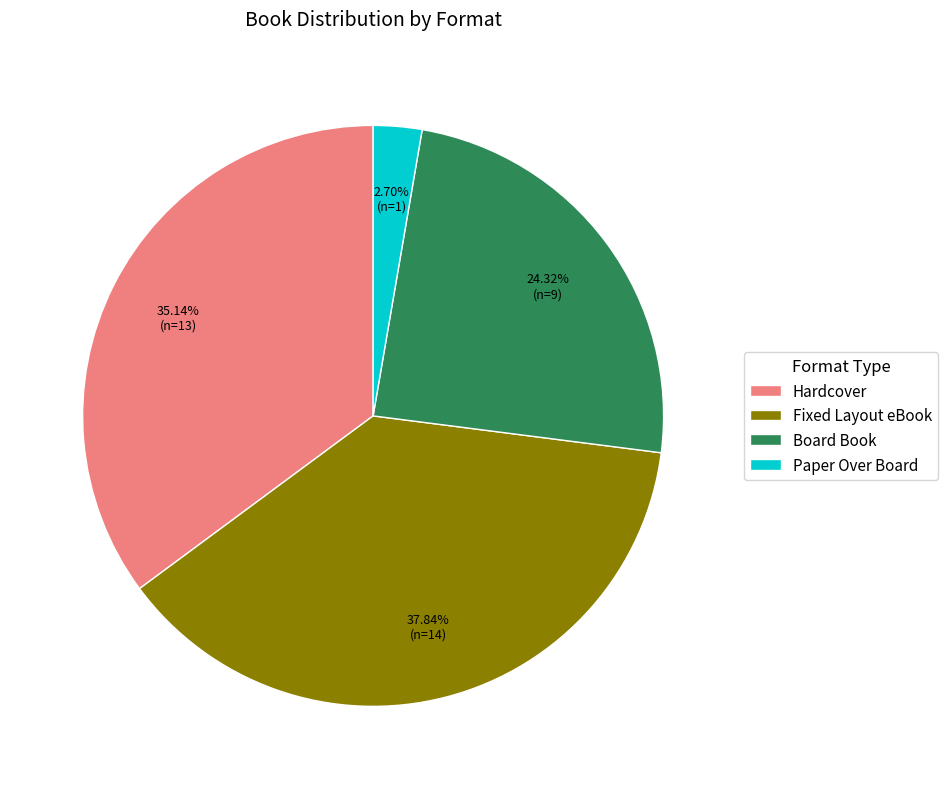

What percentage do Board Book and Hardcover together represent?

59.5%